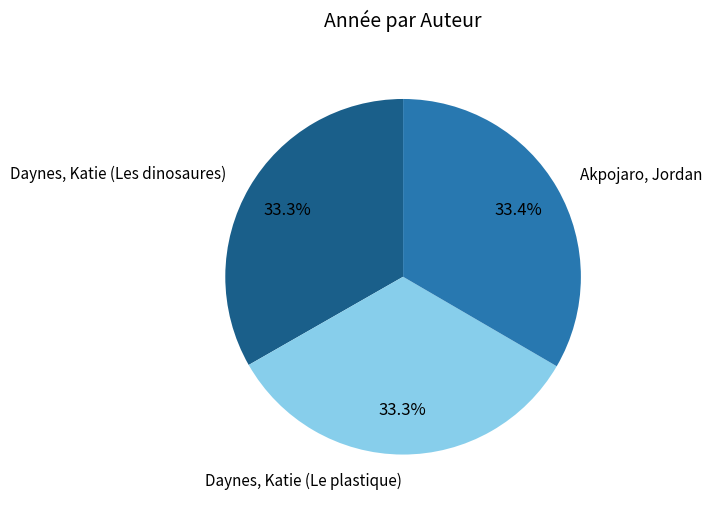

What portion of the pie excludes Daynes, Katie (Les dinosaures)?

66.7%